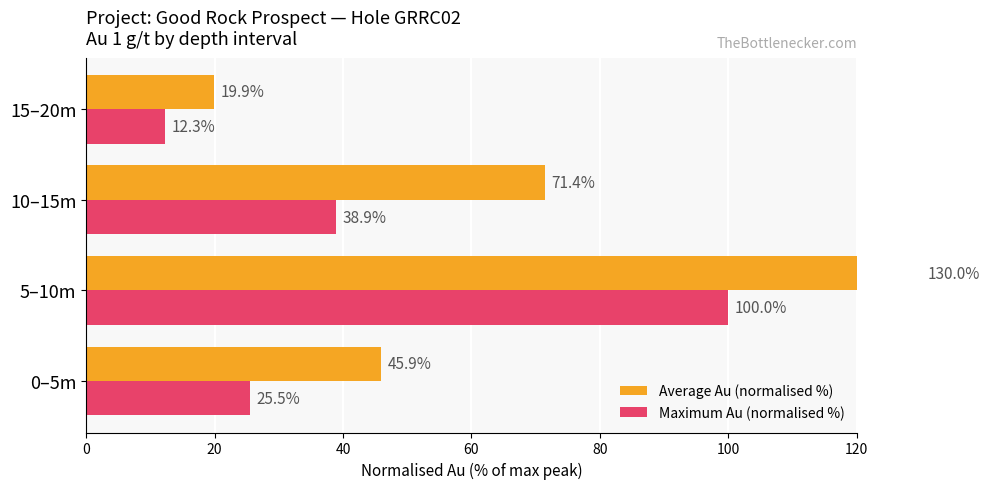

What are all the series names shown in the legend?

Average Au (normalised %), Maximum Au (normalised %)